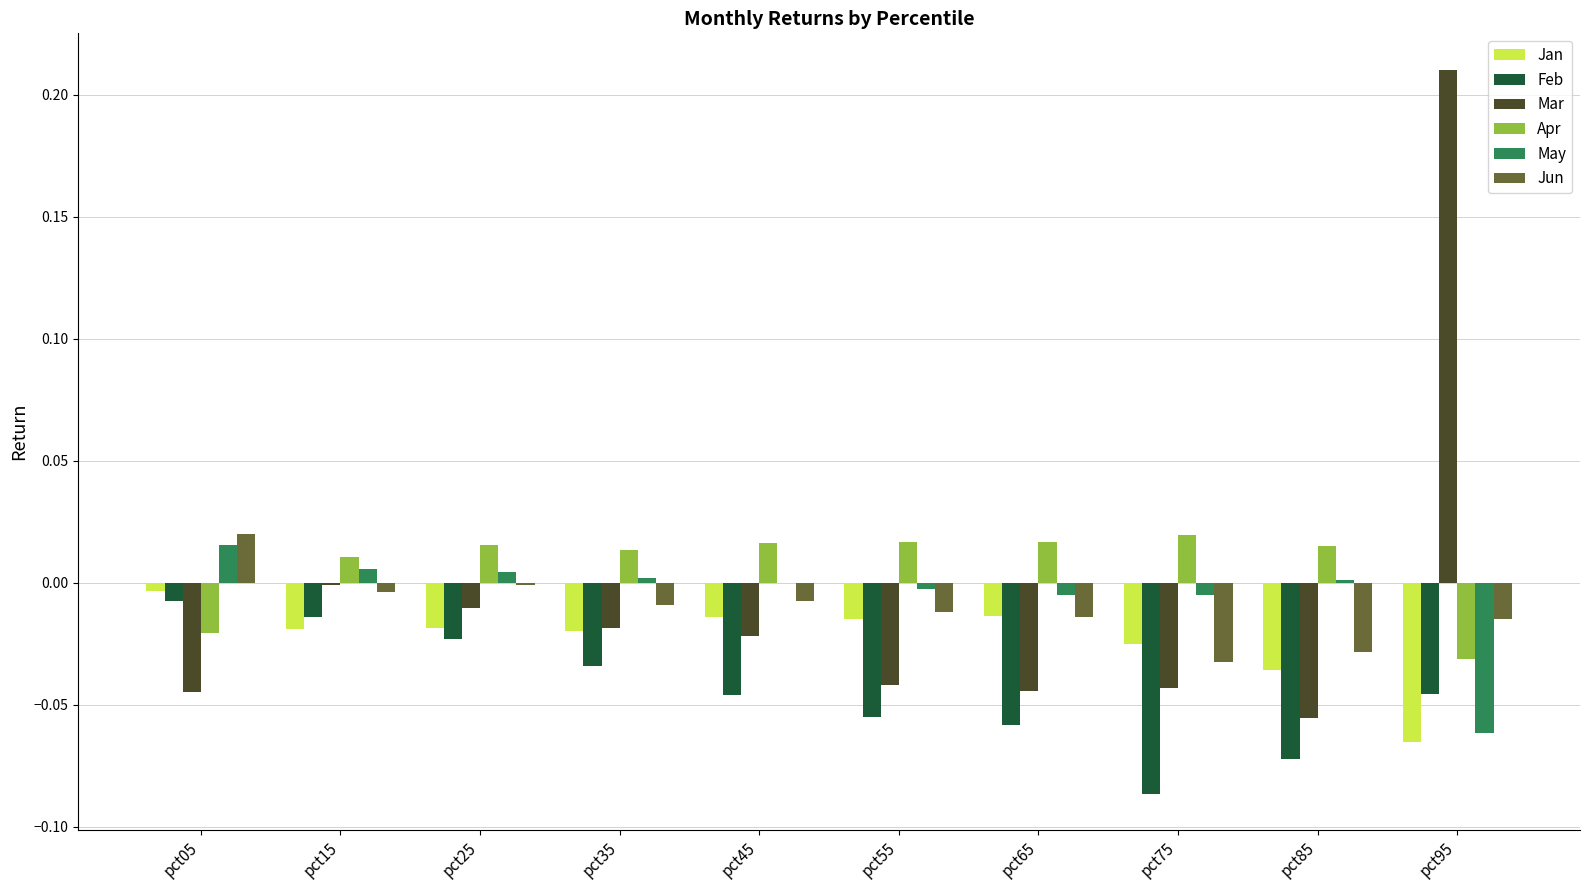

Are the bars grouped side by side (vs. stacked)?

Yes